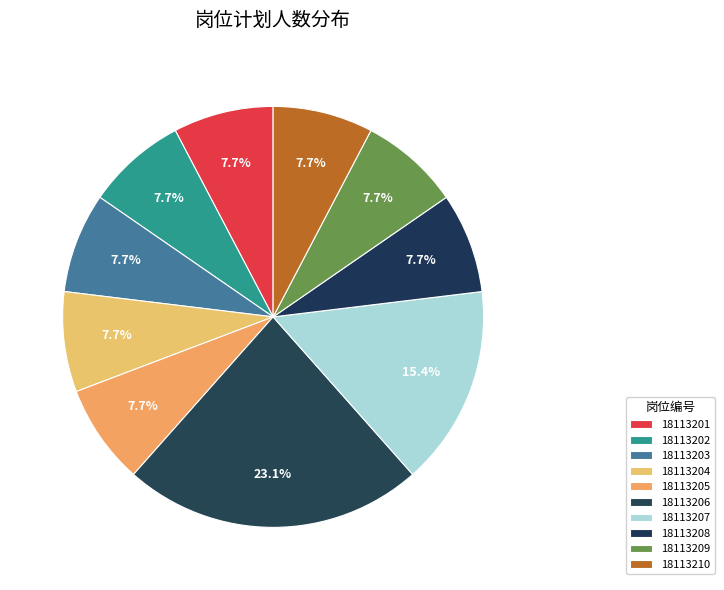

How many slices are in this pie chart?

10